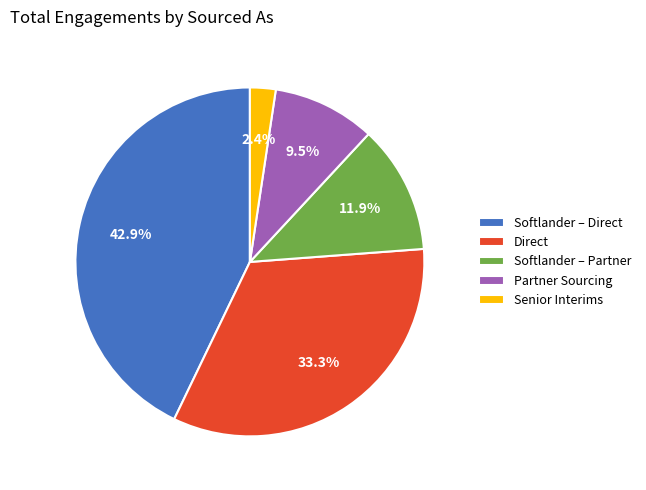

Is there any slice that represents more than half of the pie?

No